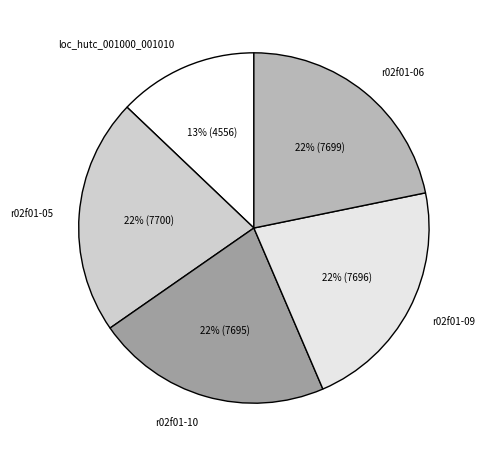

True or false: loc_hutc_001000_001010 accounts for 22% of the total.

False